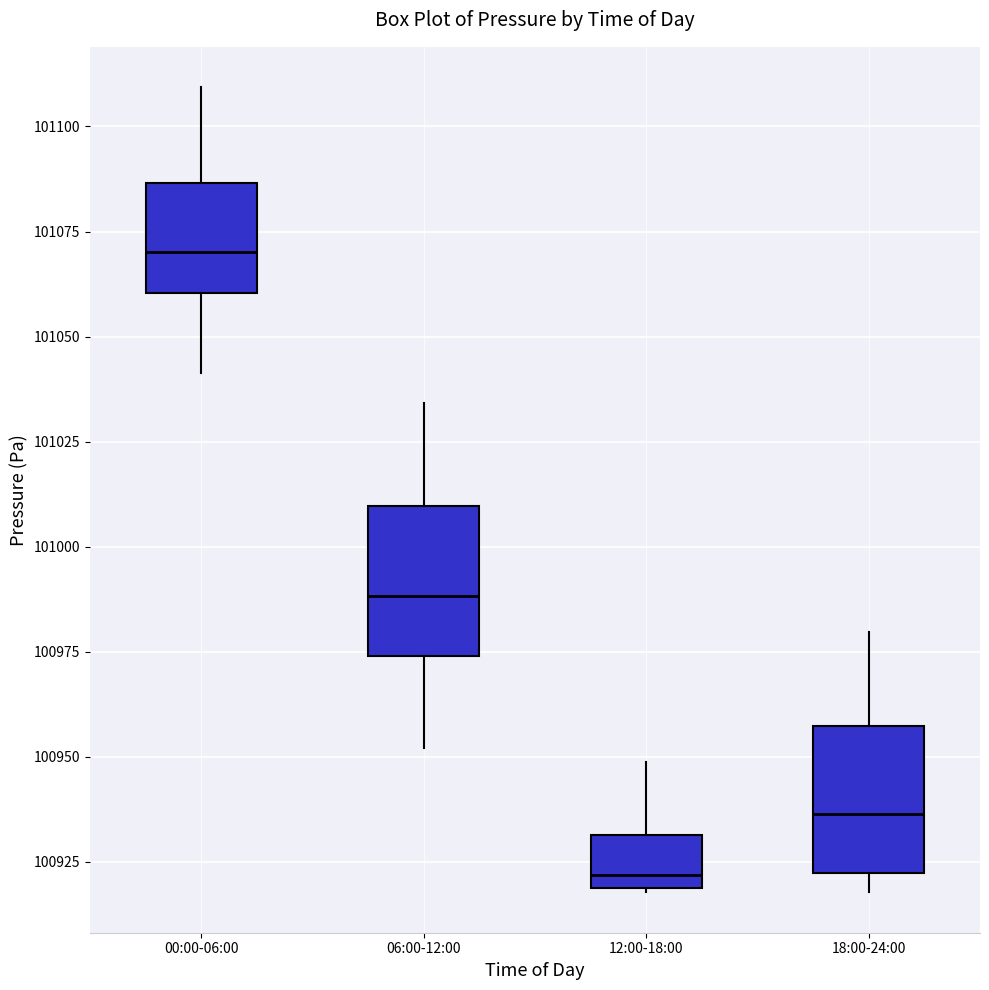

Which box has the highest median line?

00:00-06:00